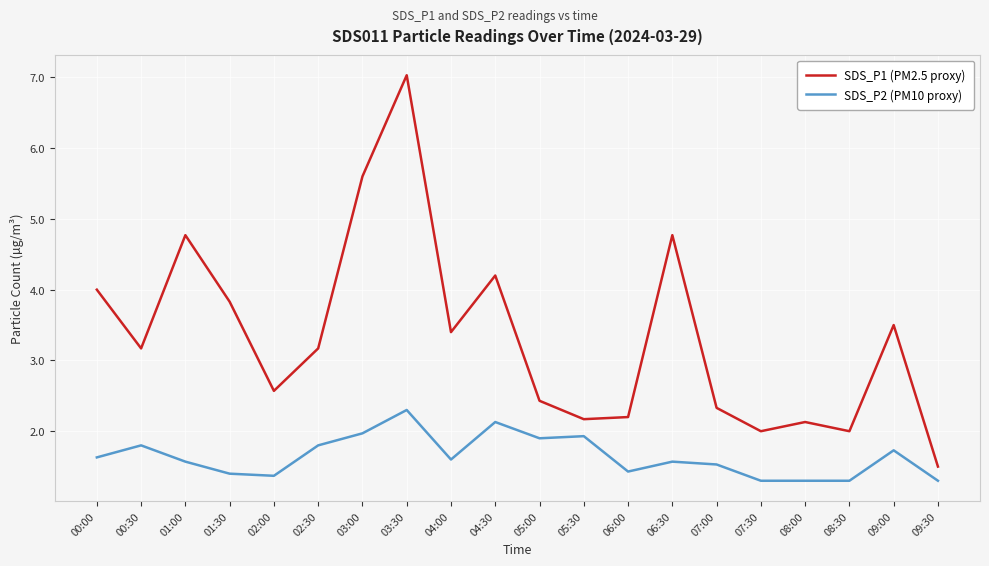

What is the maximum value shown in the chart?

7.0